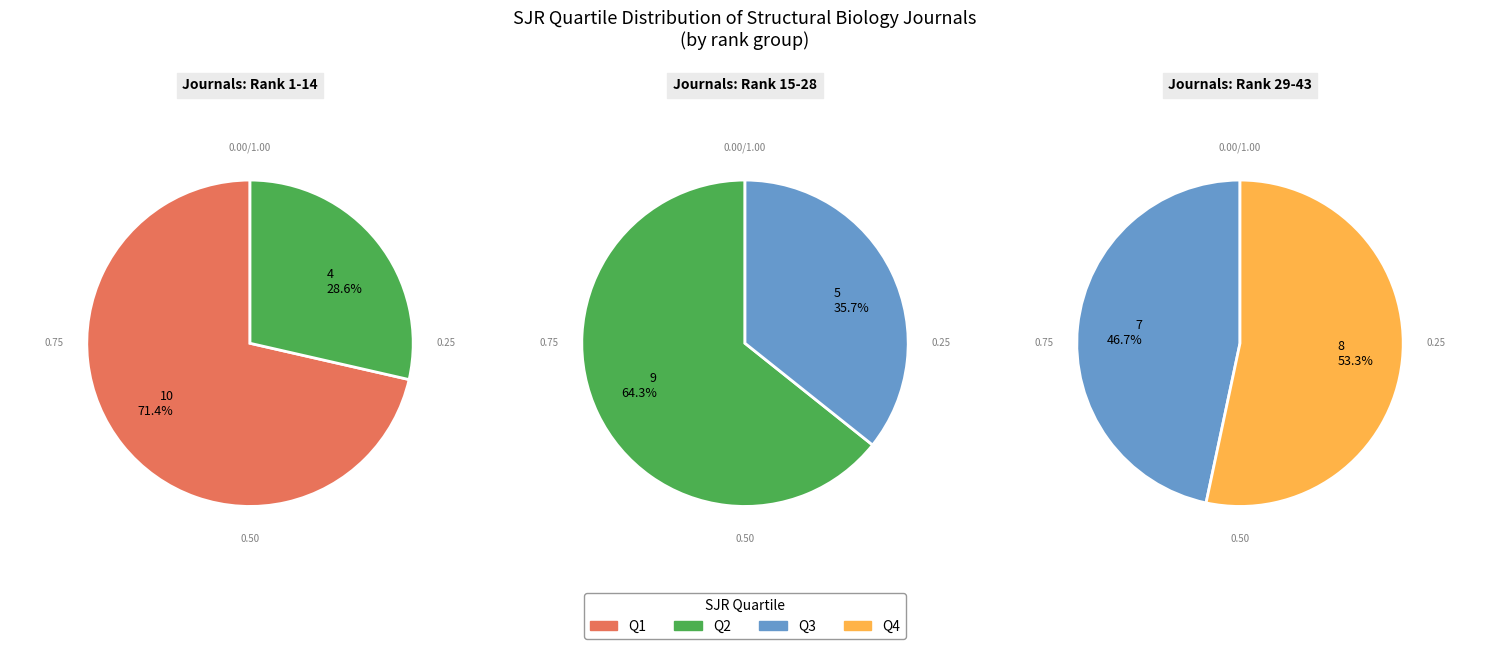

Between Q4 and Q3, which is larger?

Q3